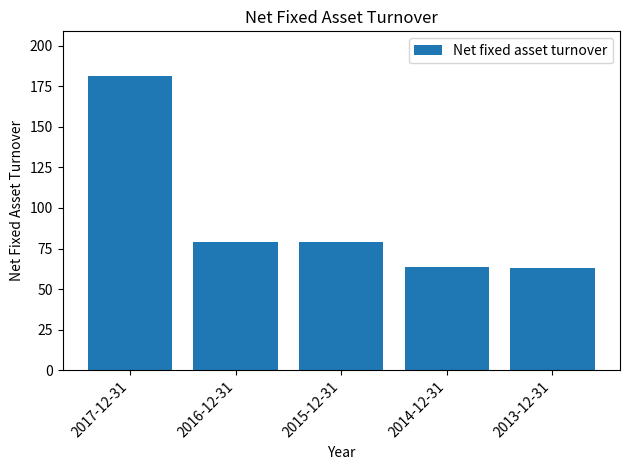

The chart shows a value of 78.7 at 2016-12-31. True or false?

True